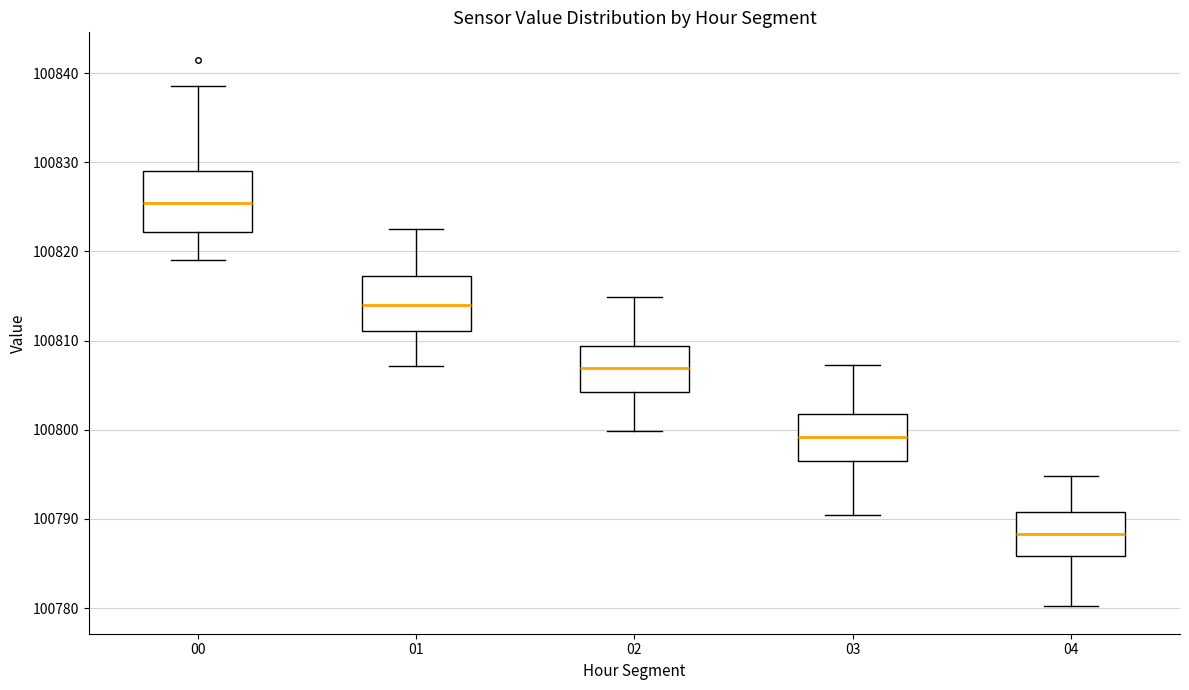

Reading left to right, read every box against the y-axis: the position of its median line, the range the box covers, and the ends of its whiskers. The values are not printed on the chart, so give them approximately, as read against the axis.

00: median 100825, box 100822 to 100829, whiskers 100819 to 100839
01: median 100814, box 100811 to 100817, whiskers 100807 to 100823
02: median 100807, box 100804 to 100809, whiskers 100800 to 100815
03: median 100799, box 100796 to 100802, whiskers 100791 to 100807
04: median 100788, box 100786 to 100791, whiskers 100780 to 100795